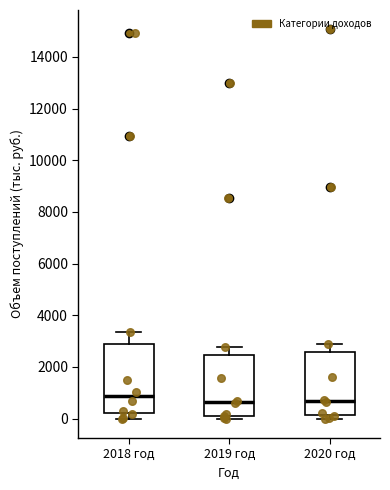

Reading left to right, read every box against the y-axis: the position of its median line, the range the box covers, and the ends of its whiskers. The values are not printed on the chart, so give them approximately, as read against the axis.

2018 год: median 800, box 200 to 3000, whiskers 0 to 3400
2019 год: median 600, box 200 to 2400, whiskers 0 to 2800
2020 год: median 600, box 200 to 2600, whiskers 0 to 2800